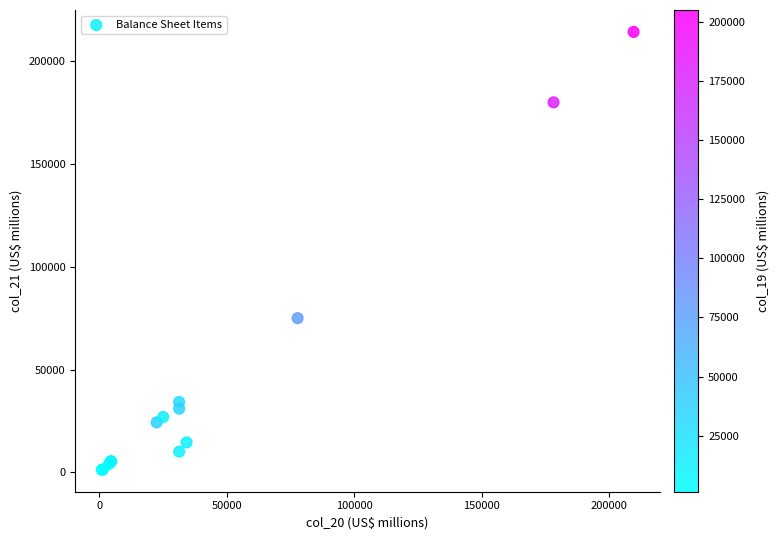

What Y value in the scatter plot is closest to 107799?

75057